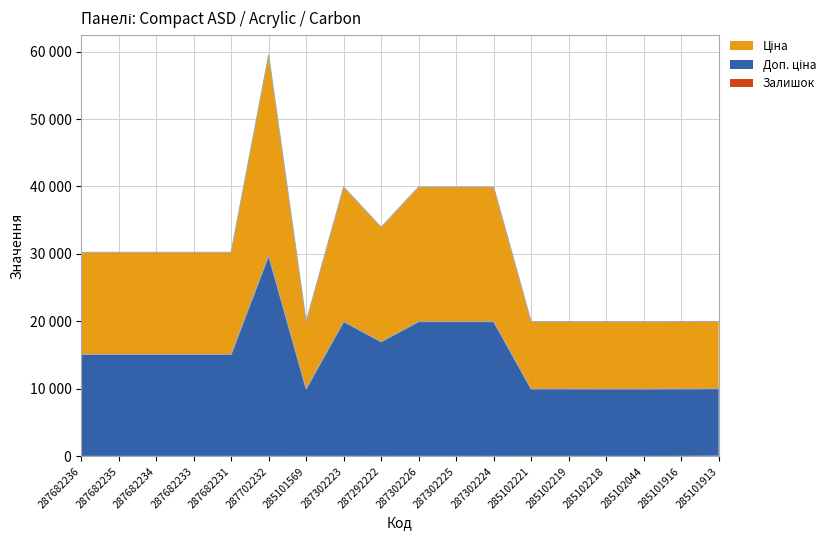

True or false: Доп. ціна has more than 0 points higher than both neighbors.

True